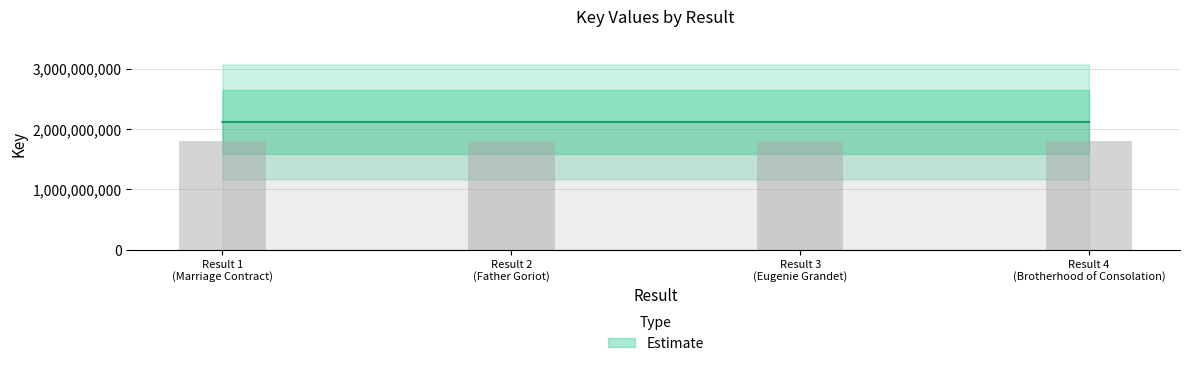

Where does the data first go above 2117898517?

Result 3 (Eugenie Grandet)